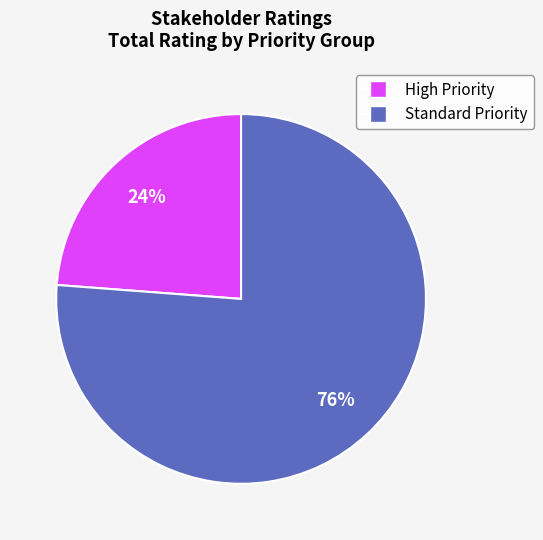

To the nearest percent, what is the average slice percentage?

50%